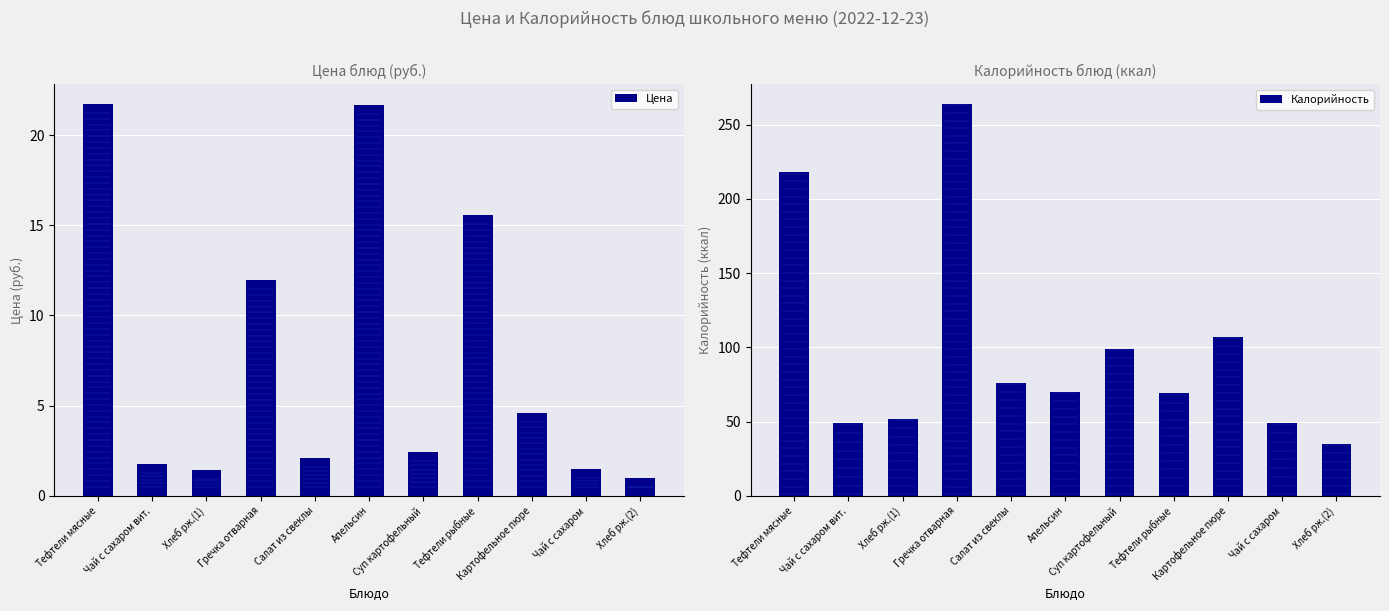

Reading left to right, what are all the values shown in this chart?

Цена: Тефтели мясные=21.7	Чай с сахаром вит.=1.8	Хлеб рж.(1)=1.4	Гречка отварная=12.0	Салат из свеклы=2.1	Апельсин=21.7	Суп картофельный=2.4	Тефтели рыбные=15.6	Картофельное пюре=4.6	Чай с сахаром=1.5	Хлеб рж.(2)=1.0
Калорийность: Тефтели мясные=218.0	Чай с сахаром вит.=49.0	Хлеб рж.(1)=52.0	Гречка отварная=264.0	Салат из свеклы=76.0	Апельсин=70.0	Суп картофельный=99.0	Тефтели рыбные=69.0	Картофельное пюре=107.0	Чай с сахаром=49.0	Хлеб рж.(2)=35.0